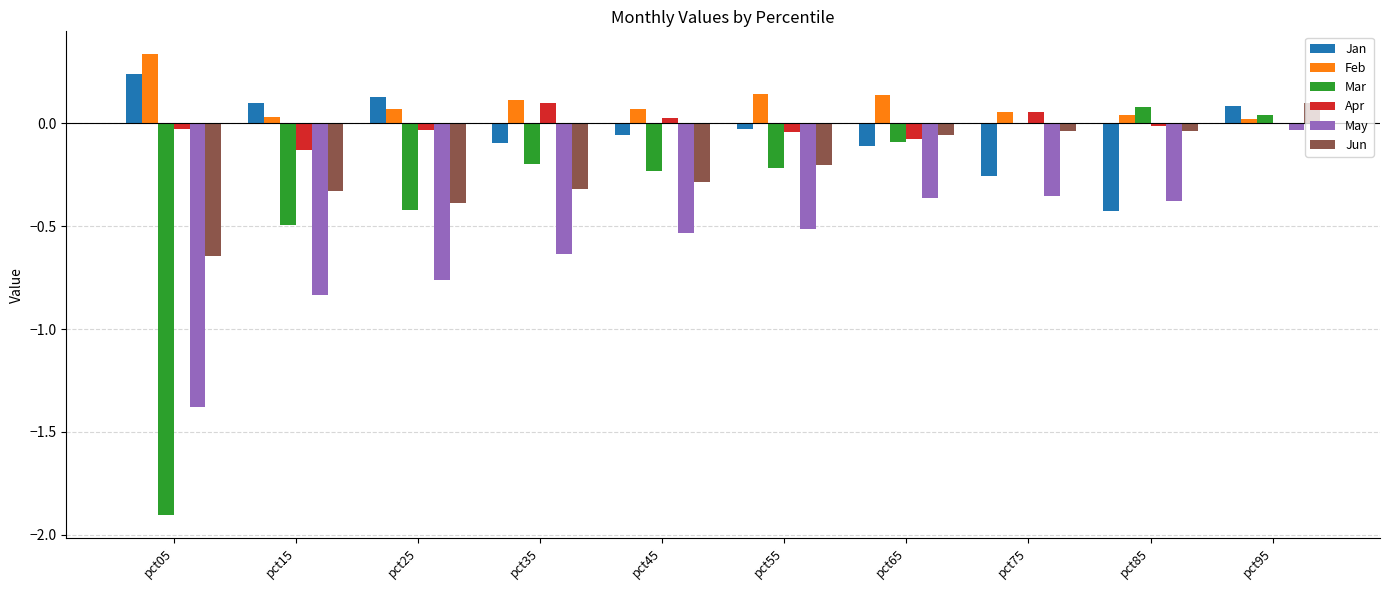

At which category is the sum across all series the highest?

pct95